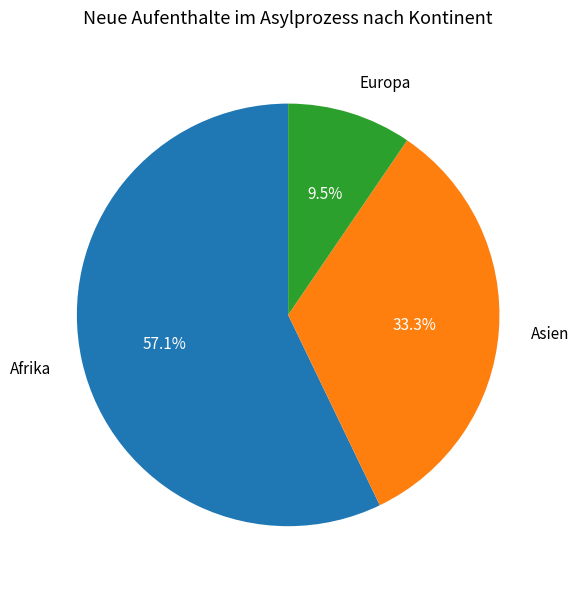

Which slice represents more than half of the pie?

Afrika